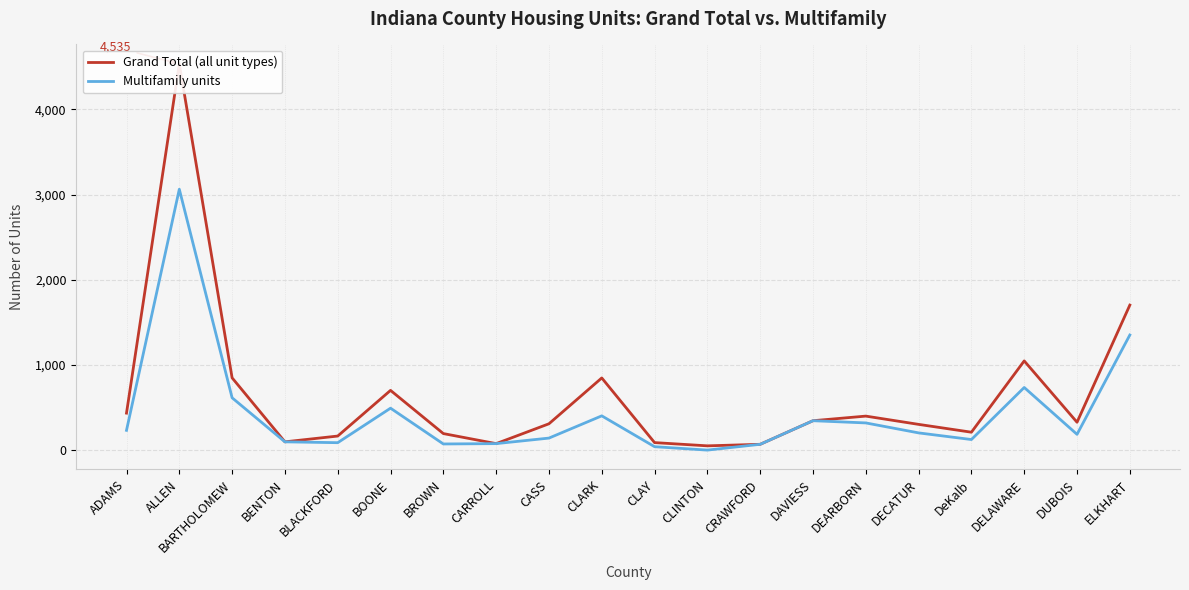

What is the sum of the Grand Total (all unit types) values at DeKalb and CLAY?

298